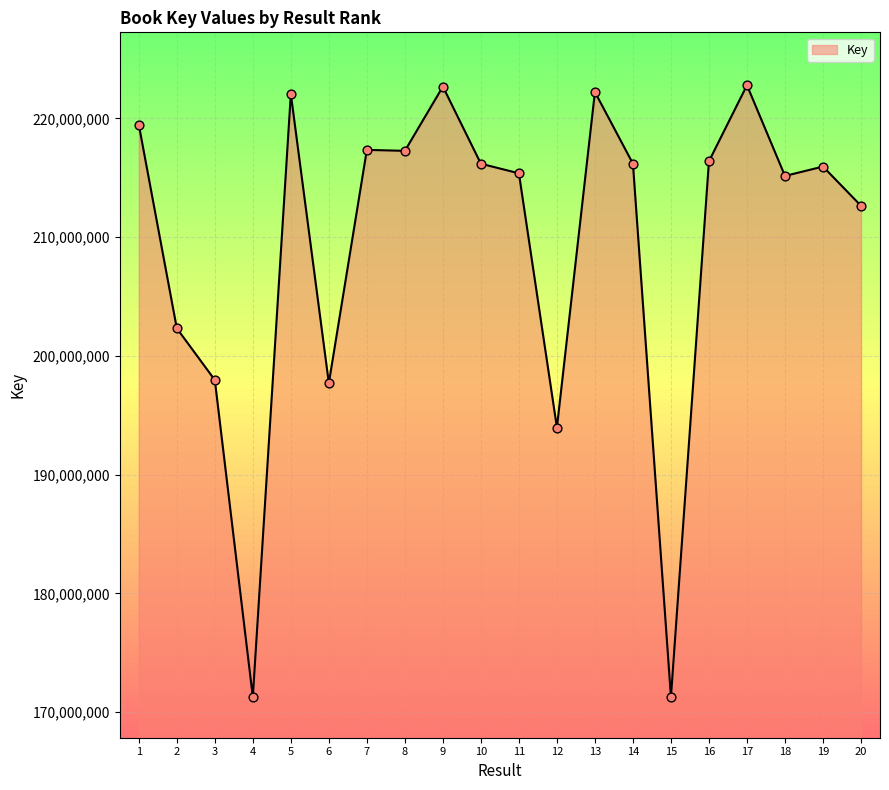

Approximately how many times larger is the value at 17 compared to 10?

1.0